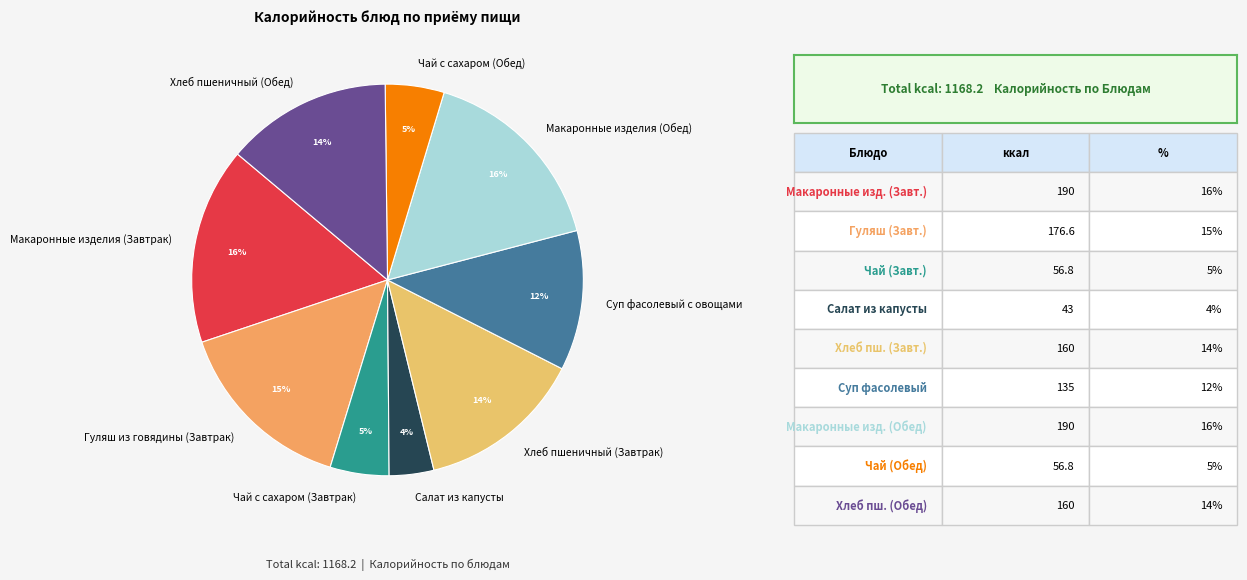

Which category has the smallest portion of the pie?

Салат из капусты